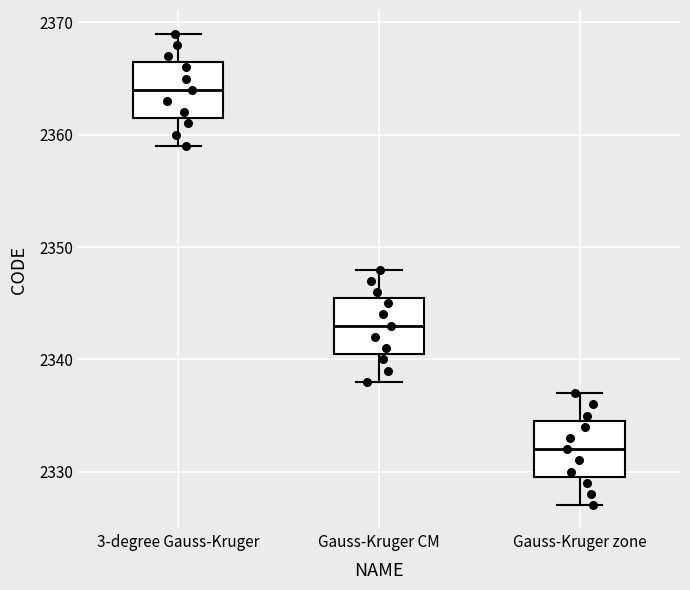

Reading left to right, read every box against the y-axis: the position of its median line, the range the box covers, and the ends of its whiskers. The values are not printed on the chart, so give them approximately, as read against the axis.

3-degree Gauss-Kruger: median 2364, box 2362 to 2367, whiskers 2359 to 2369
Gauss-Kruger CM: median 2343, box 2341 to 2346, whiskers 2338 to 2348
Gauss-Kruger zone: median 2332, box 2330 to 2335, whiskers 2327 to 2337